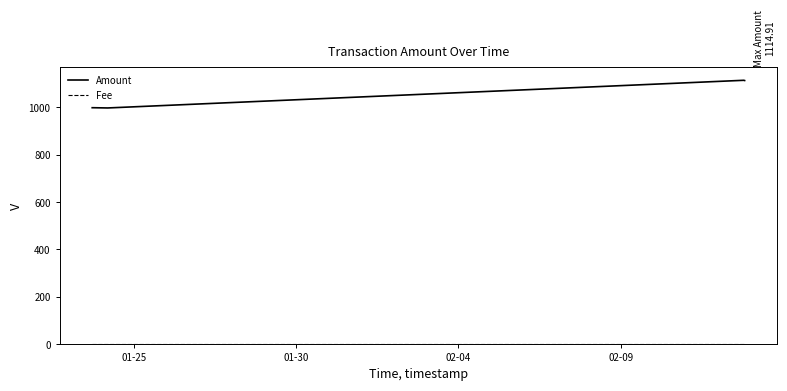

Which series has the largest range (max minus min)?

Amount